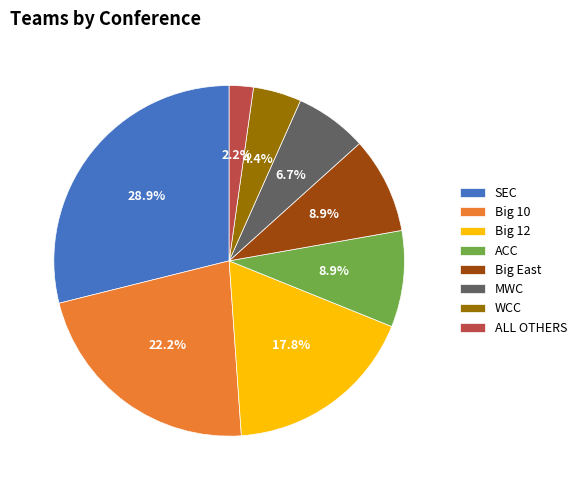

Between ACC and MWC, which is larger?

ACC